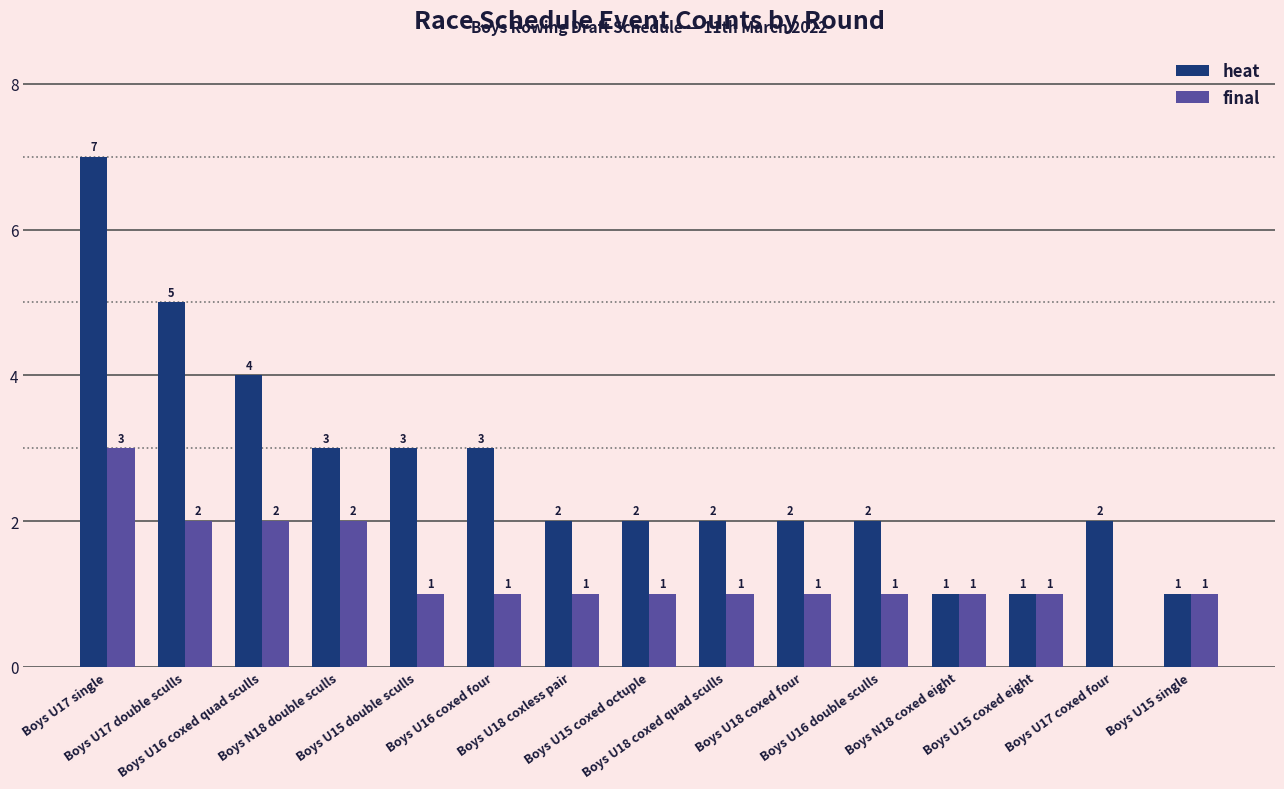

What is the sum of all heat values?

40